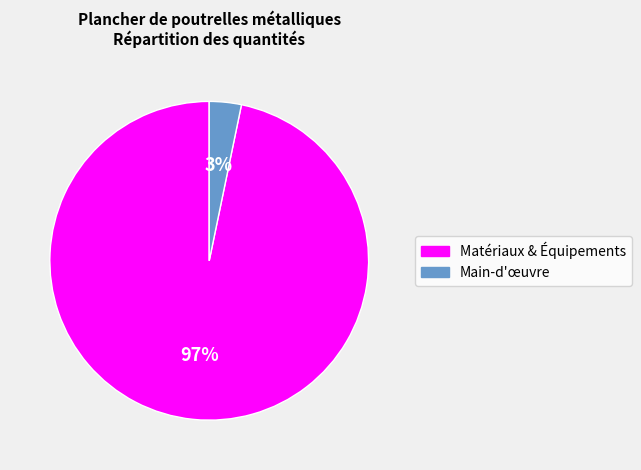

Rank the categories by value from lowest to highest.

Main-d'œuvre, Matériaux & Équipements